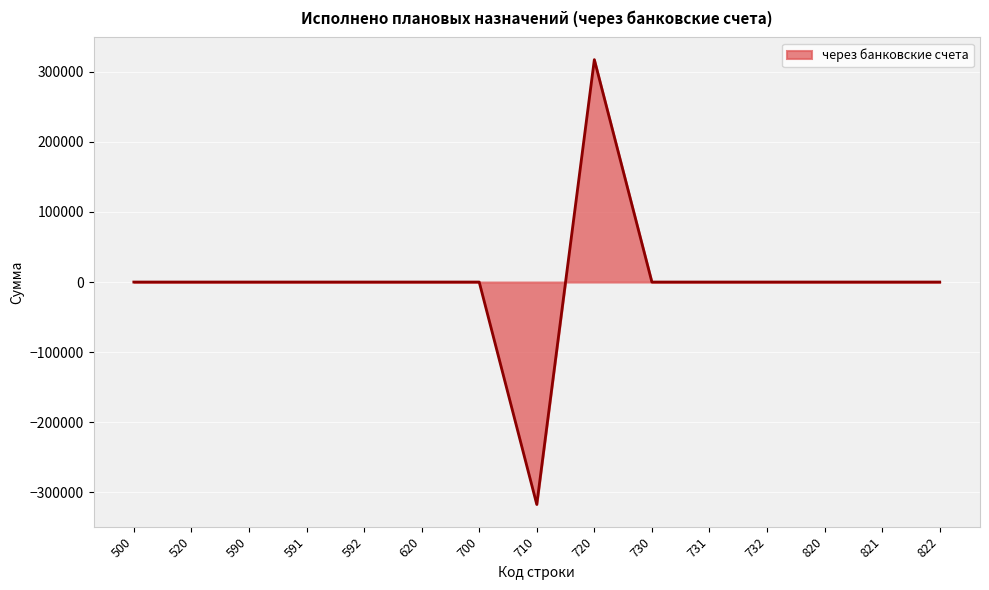

Which category has the highest value across all series?

720